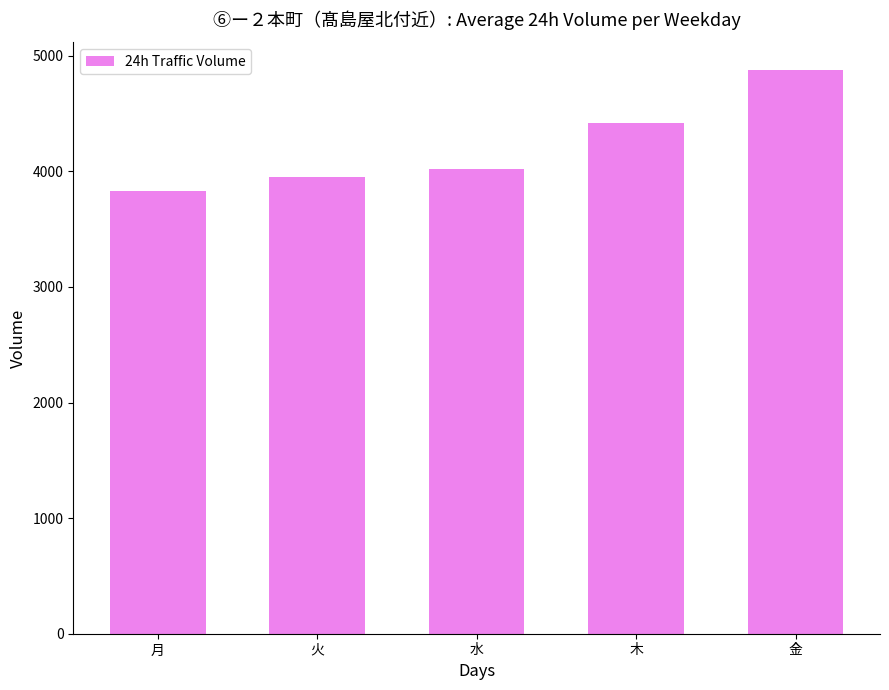

What position from the left is 月?

1